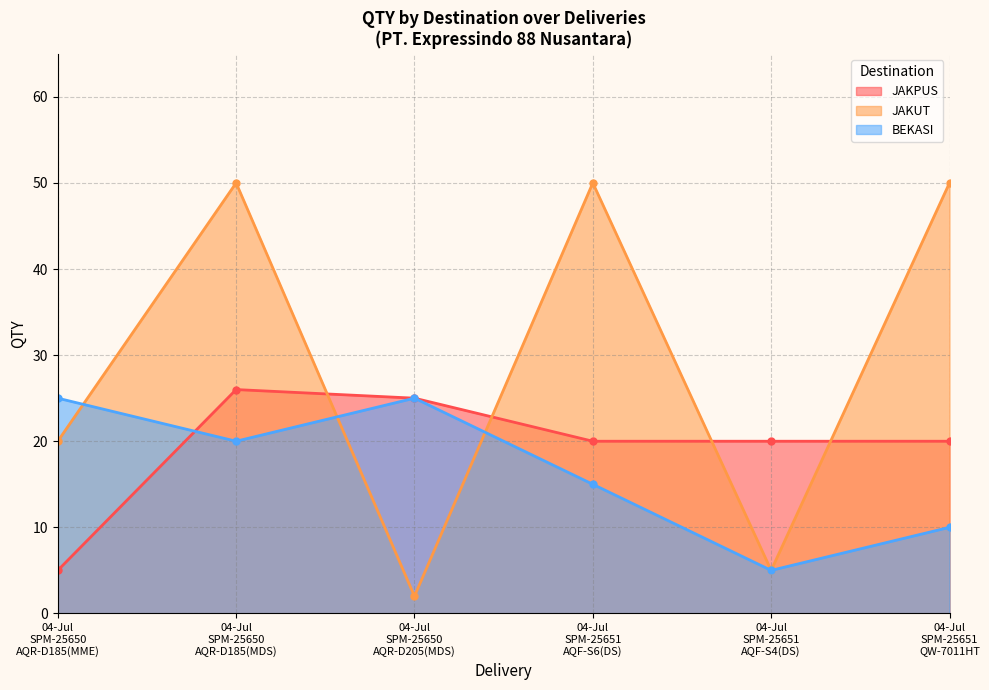

At how many categories does at least one series exceed 30?

3